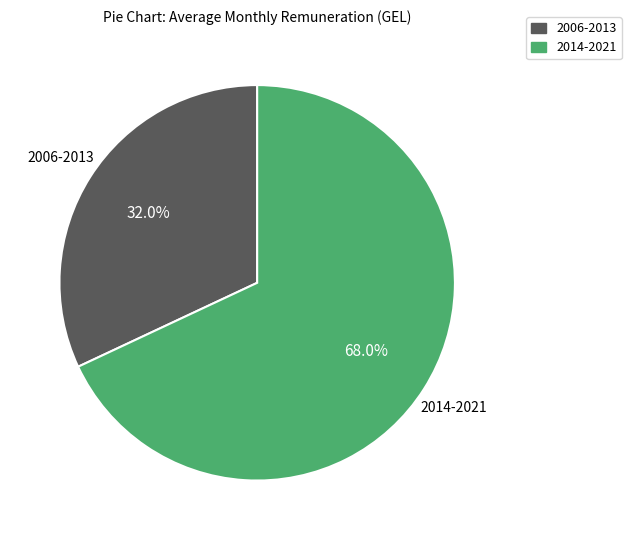

Is there any slice that represents more than half of the pie?

Yes